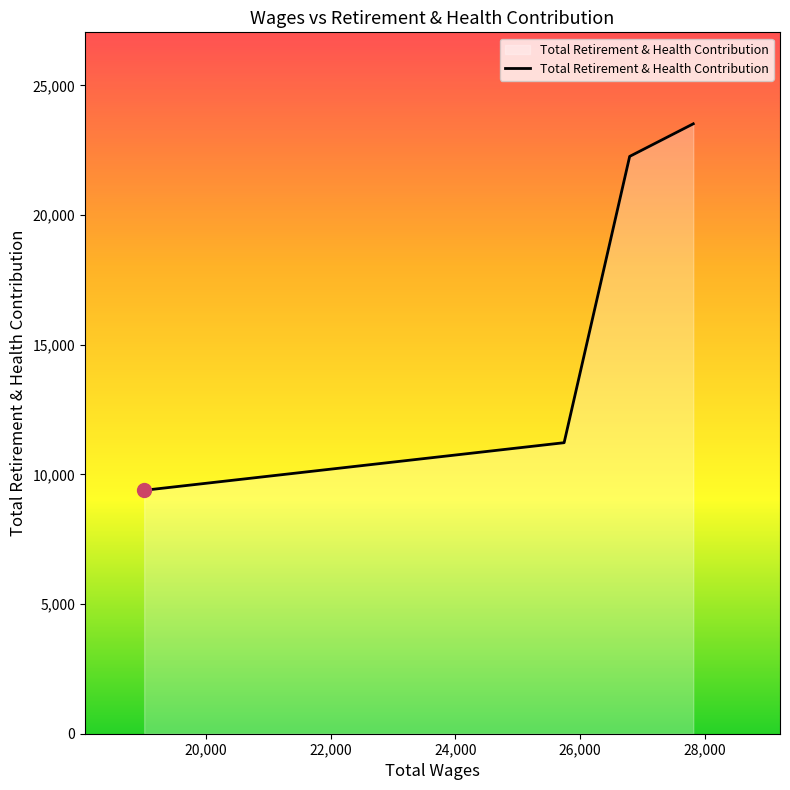

What is the difference between the maximum and minimum values?

14134